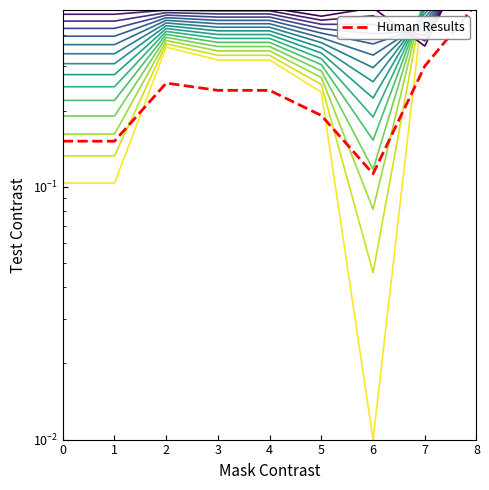

Is it true that level_14 equals 0.5 at 3?

True